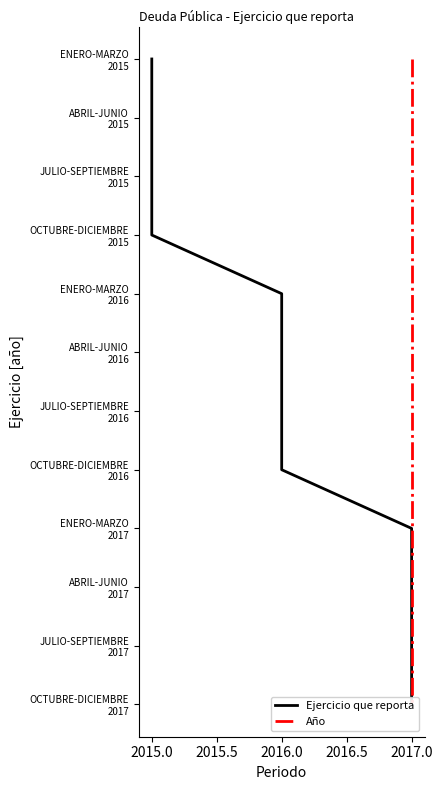

List the series in order of their peak value, highest first.

Ejercicio que reporta, Año